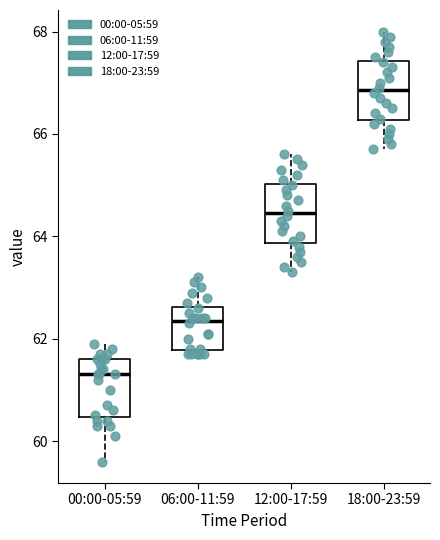

Reading left to right, transcribe this box plot: for each box, give where its median line is, the range the box spans, and where its two whiskers end, as read against the y-axis. The values are not printed on the chart, so give them approximately, as read against the axis.

00:00-05:59: median 61.4, box 60.4 to 61.6, whiskers 59.6 to 62.0
06:00-11:59: median 62.4, box 61.8 to 62.6, whiskers 61.8 (just below the box's lower edge) to 63.2
12:00-17:59: median 64.4, box 63.8 to 65.0, whiskers 63.4 to 65.6
18:00-23:59: median 66.8, box 66.2 to 67.4, whiskers 65.8 to 68.0